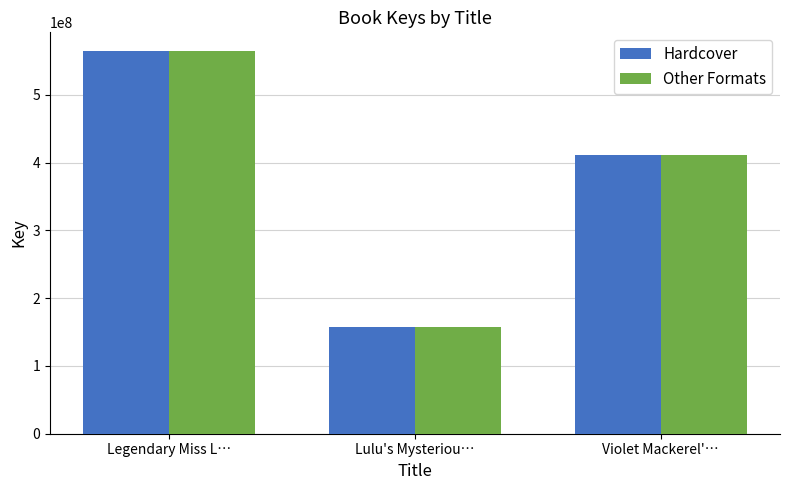

Read the Hardcover value at Legendary Miss L…, to the nearest 100.

564240300